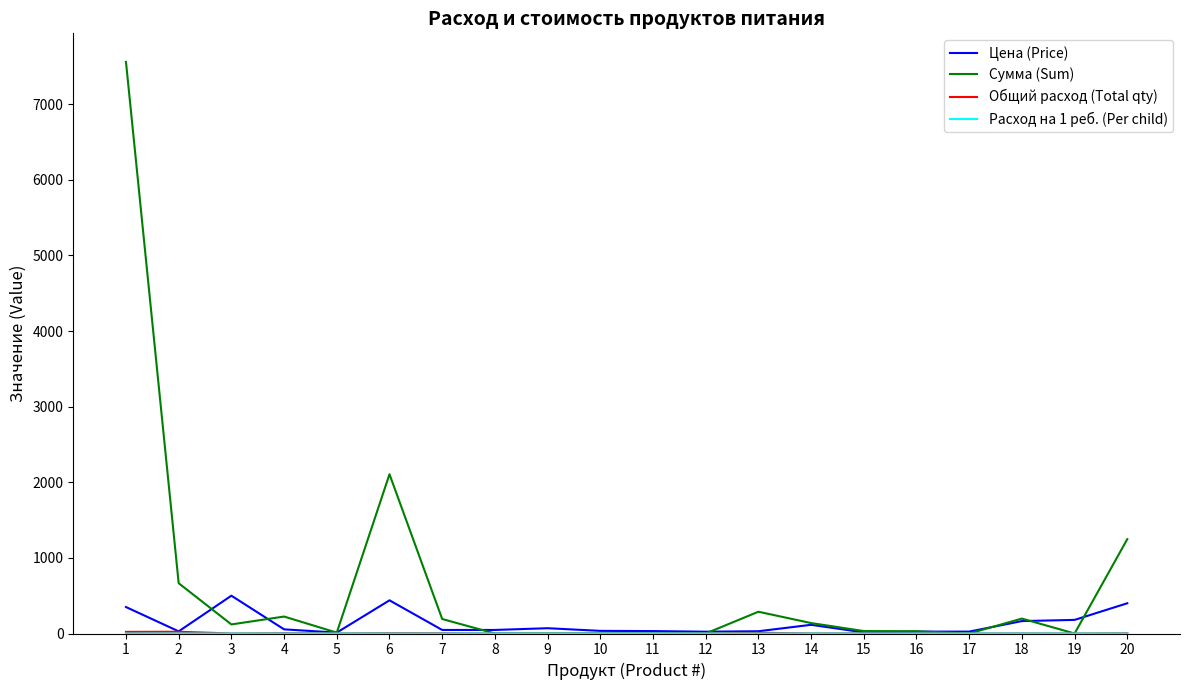

Which series has the largest range (max minus min)?

Сумма (Sum)